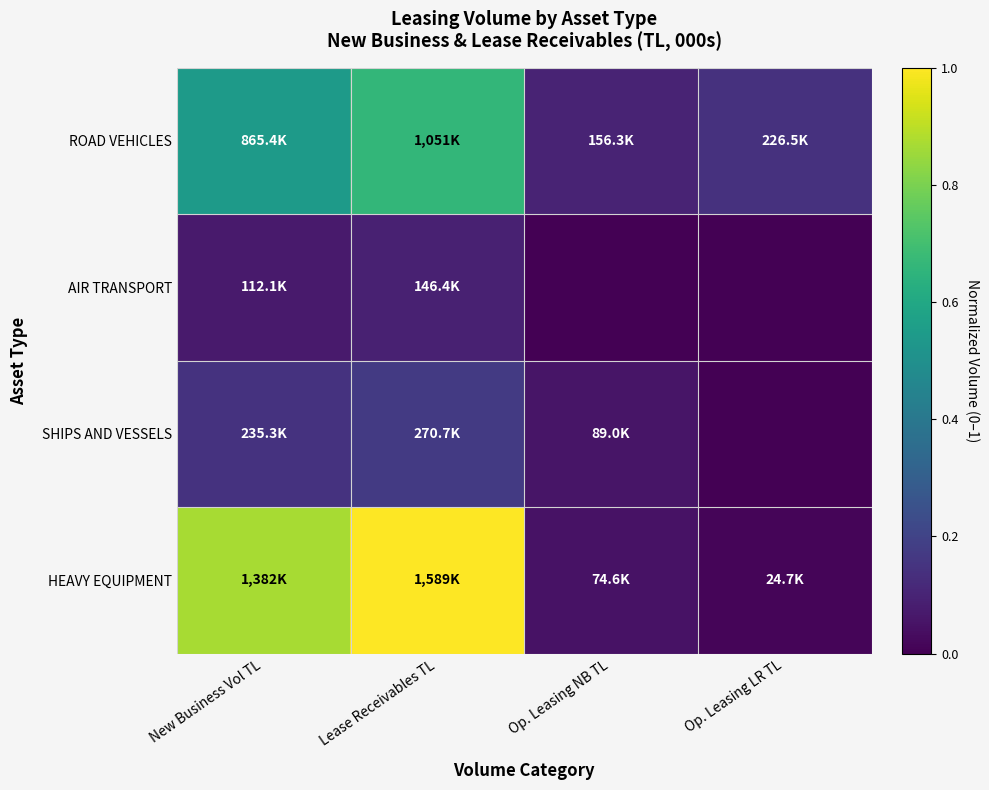

Reading right to left, list all the values displayed in this chart.

ROAD VEHICLES: Op. Leasing LR TL=0.1	Op. Leasing NB TL=0.1	Lease Receivables TL=0.7	New Business Vol TL=0.5
AIR TRANSPORT: Op. Leasing LR TL=0.0	Op. Leasing NB TL=0.0	Lease Receivables TL=0.1	New Business Vol TL=0.1
SHIPS AND VESSELS: Op. Leasing LR TL=0.0	Op. Leasing NB TL=0.1	Lease Receivables TL=0.2	New Business Vol TL=0.1
HEAVY EQUIPMENT: Op. Leasing LR TL=0.0	Op. Leasing NB TL=0.0	Lease Receivables TL=1.0	New Business Vol TL=0.9